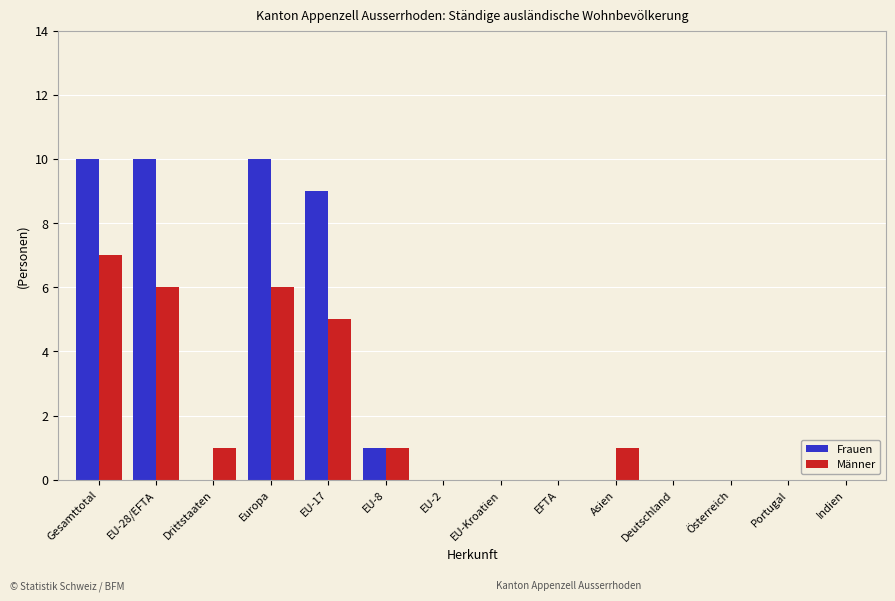

Reading left to right, extract all data points from this chart.

Frauen: Gesamttotal=10	EU-28/EFTA=10	Drittstaaten=0	Europa=10	EU-17=9	EU-8=1	EU-2=0	EU-Kroatien=0	EFTA=0	Asien=0	Deutschland=0	Österreich=0	Portugal=0	Indien=0
Männer: Gesamttotal=7	EU-28/EFTA=6	Drittstaaten=1	Europa=6	EU-17=5	EU-8=1	EU-2=0	EU-Kroatien=0	EFTA=0	Asien=1	Deutschland=0	Österreich=0	Portugal=0	Indien=0